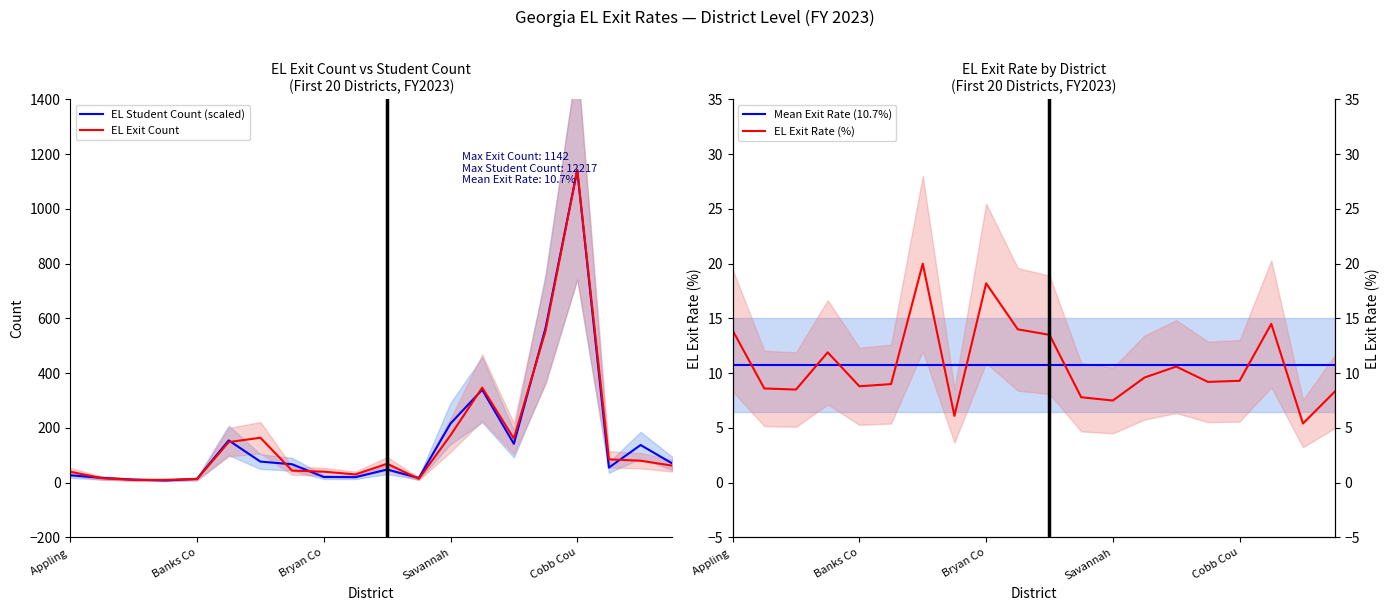

List the series in order of their peak value, lowest first.

Mean Exit Rate (10.7%), EL Exit Rate (%), EL Student Count (scaled), EL Exit Count